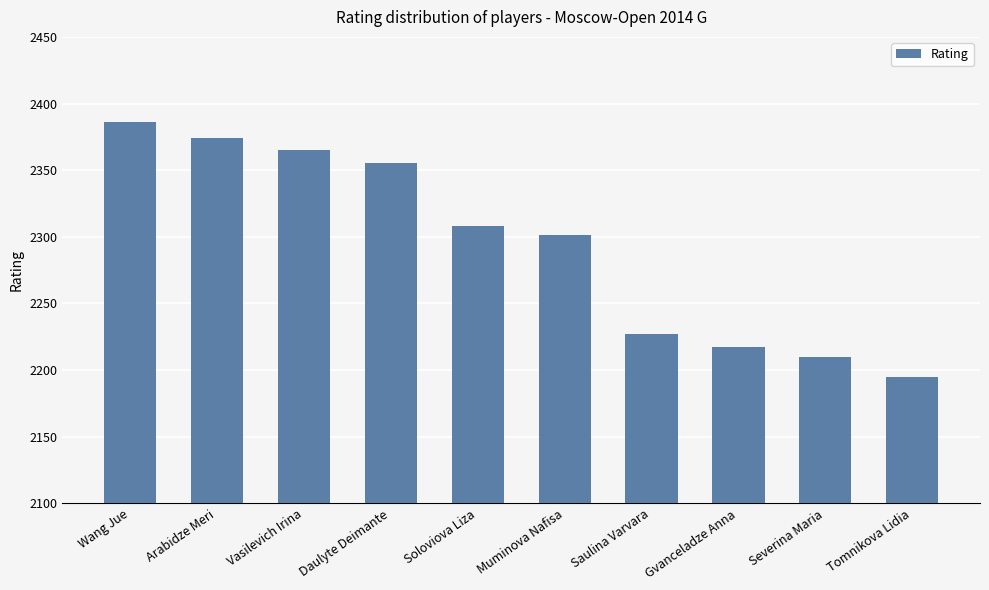

The value at Arabidze Meri is 2374. True or false?

True